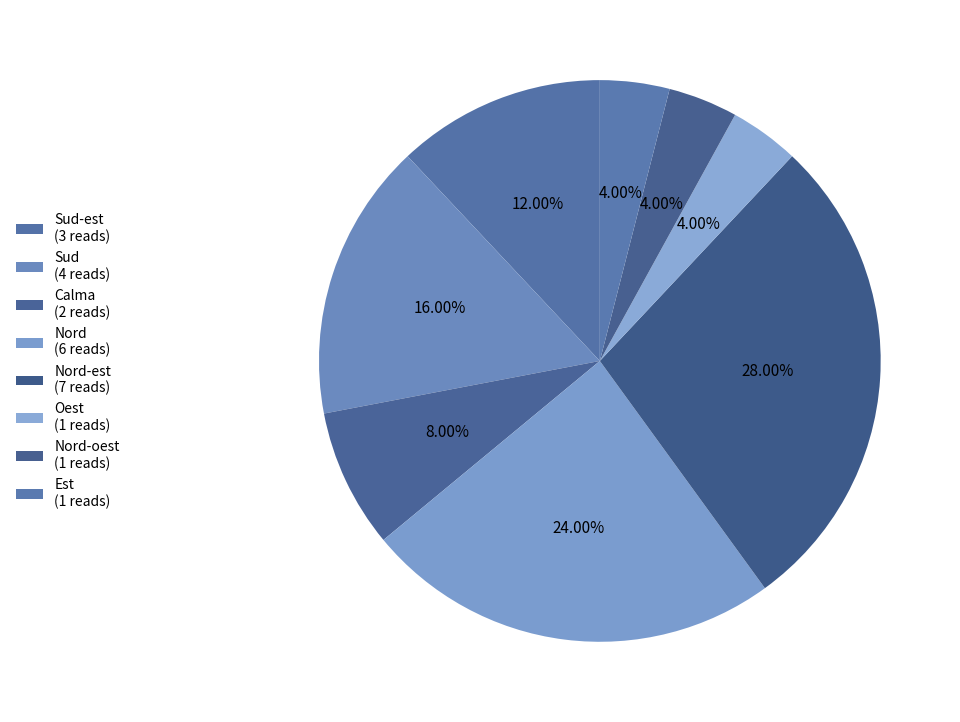

Which slice is the largest?

Nord-est